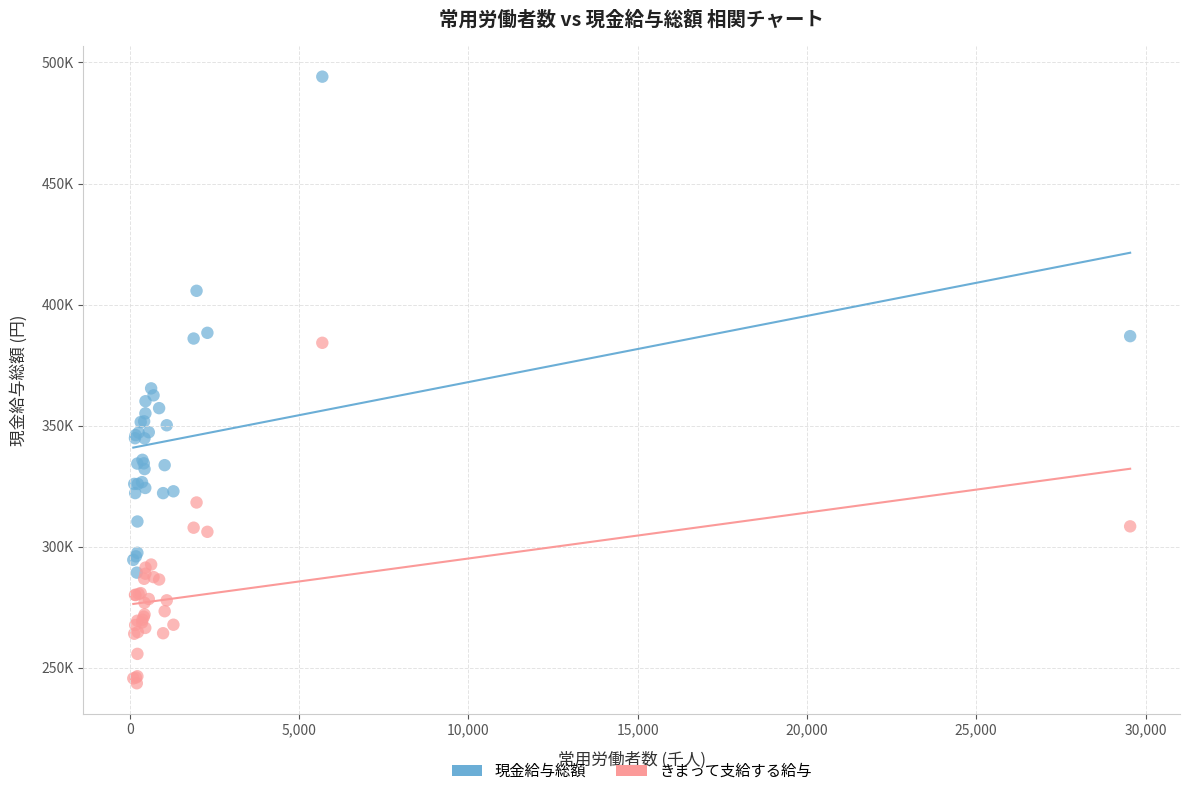

Which series contains the lowest Y value?

きまって支給する給与